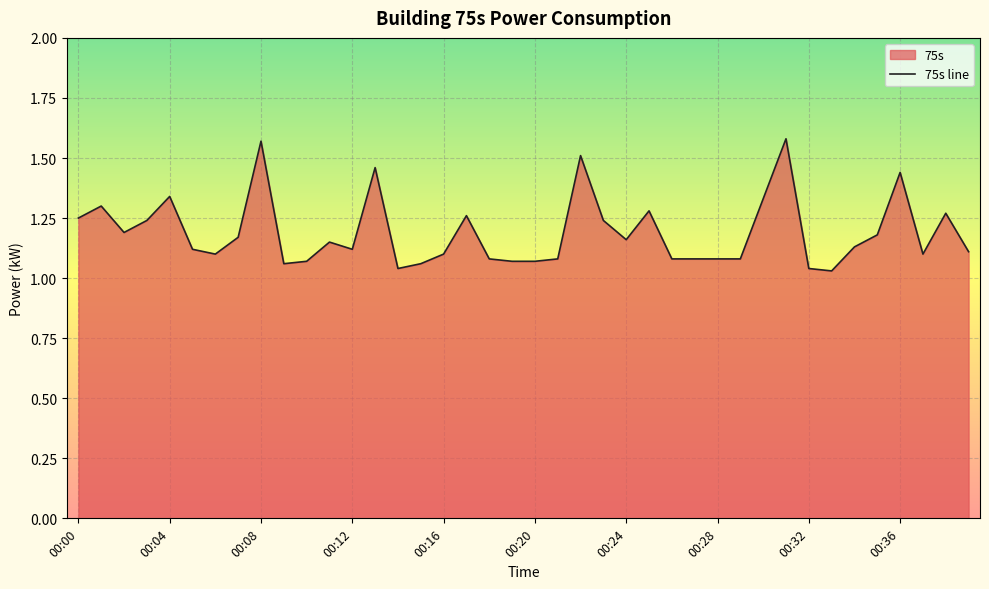

How many lines are shown in the chart?

1